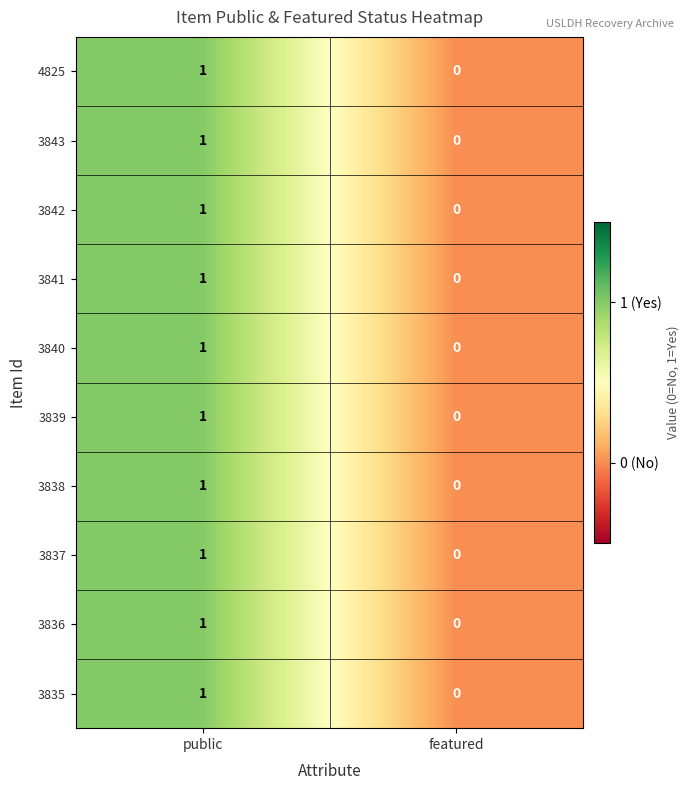

Which category has the lowest value in the 3841 series?

featured